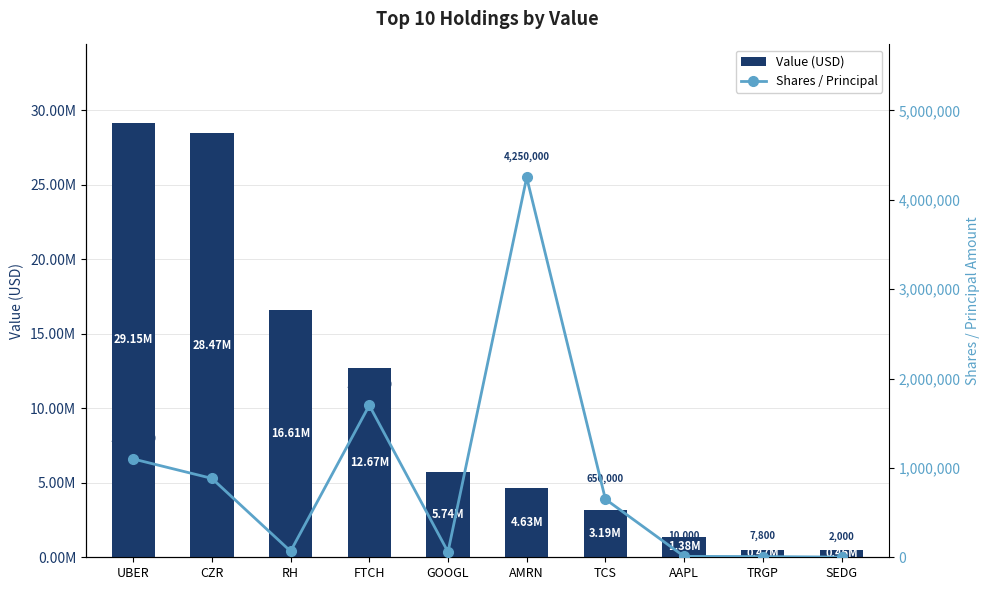

Reading right to left, extract all data points from this chart.

Value (USD): 463000	471000	1382000	3185000	4633000	5739000	12666000	16609000	28469000	29150000
Shares / Principal: 2000	7800	10000	650000	4250000	60000	1700000	67500	882500	1100000